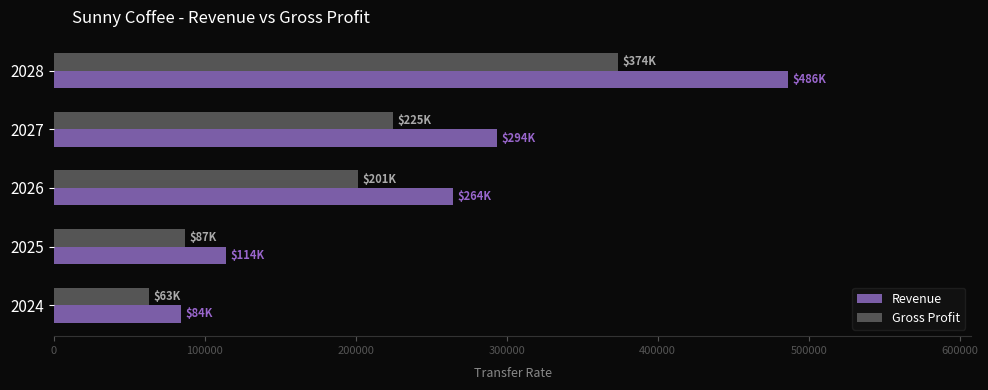

What is the difference between the second highest and minimum values in the Revenue series?

209154.1